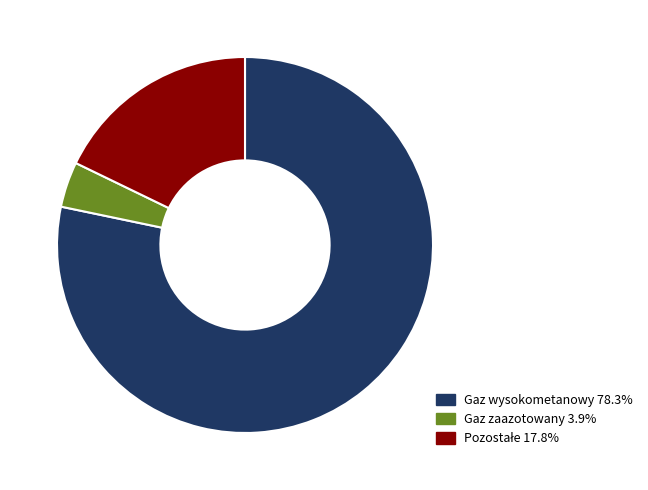

Is there any slice that represents more than half of the pie?

Yes